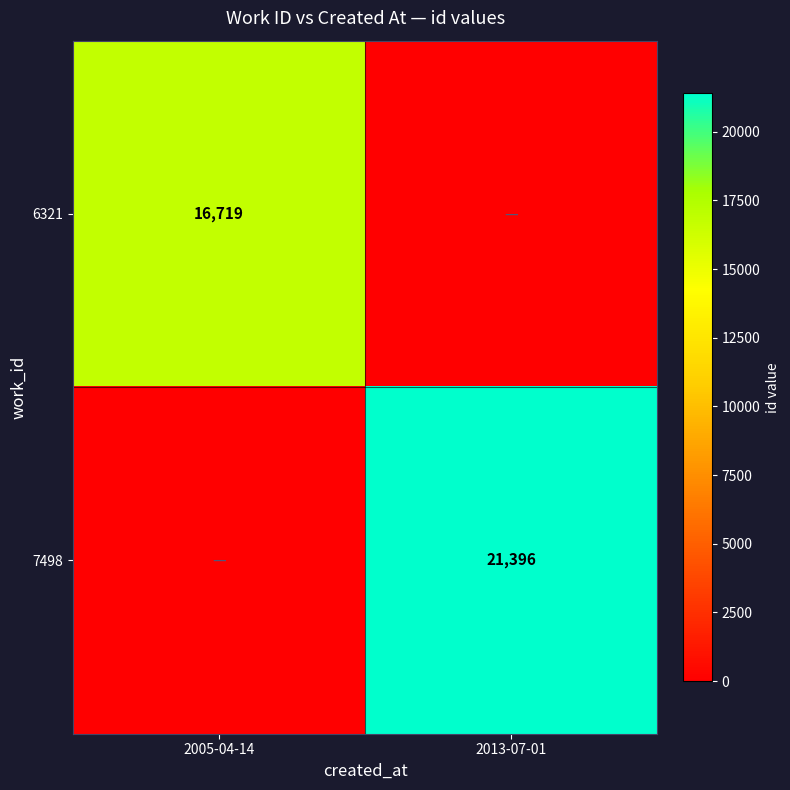

At which category is the sum across all series the highest?

2013-07-01